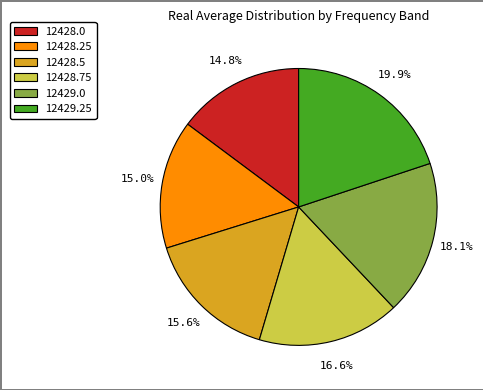

To the nearest percent, what is the combined percentage of 12428.25 and 12428.5?

31%